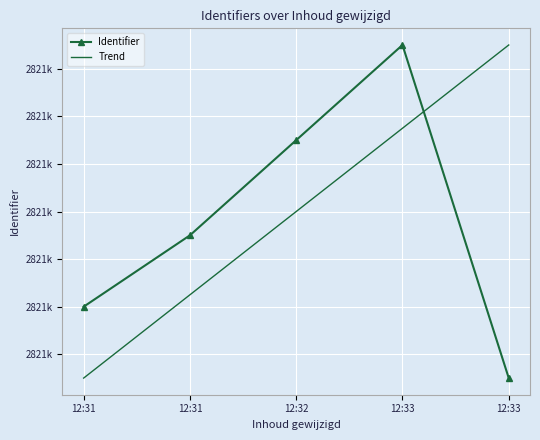

Is this an area chart (filled region under the line)?

No